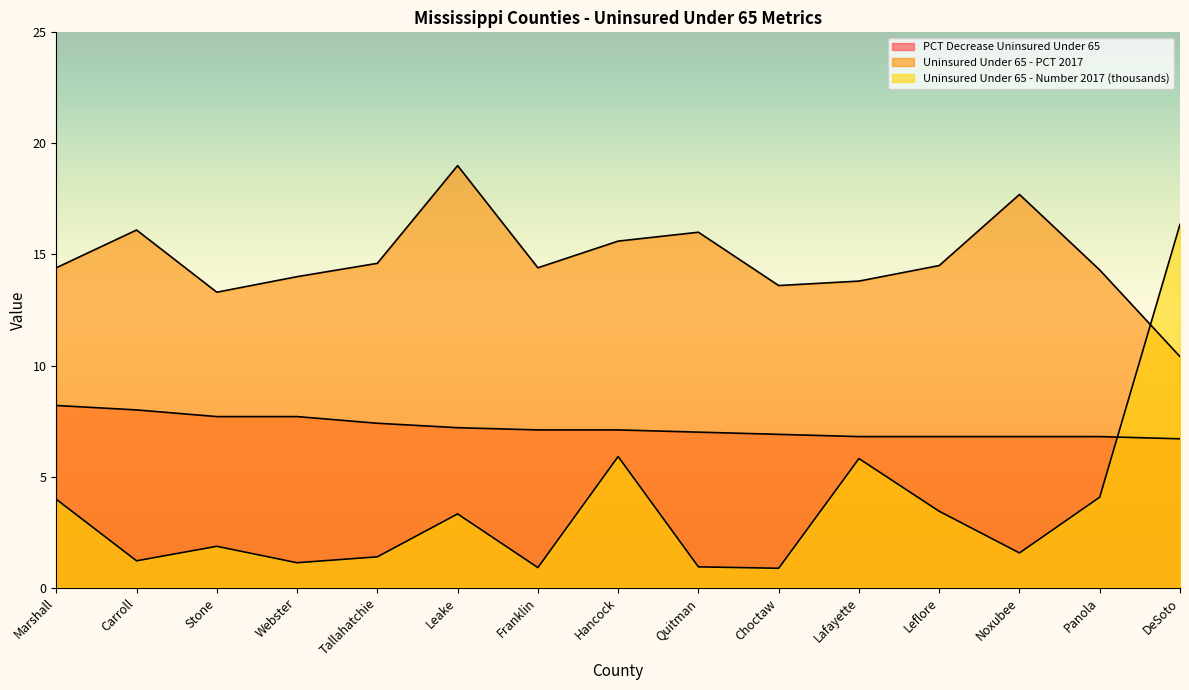

Which category has the highest value across all series?

Leake